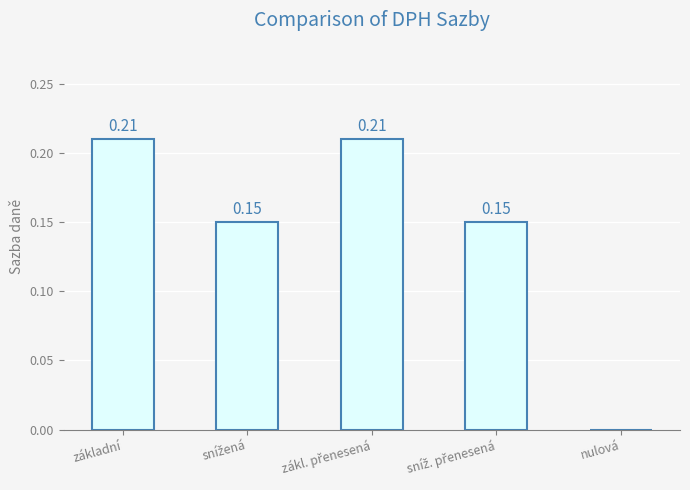

What is the sum of all values?

0.7